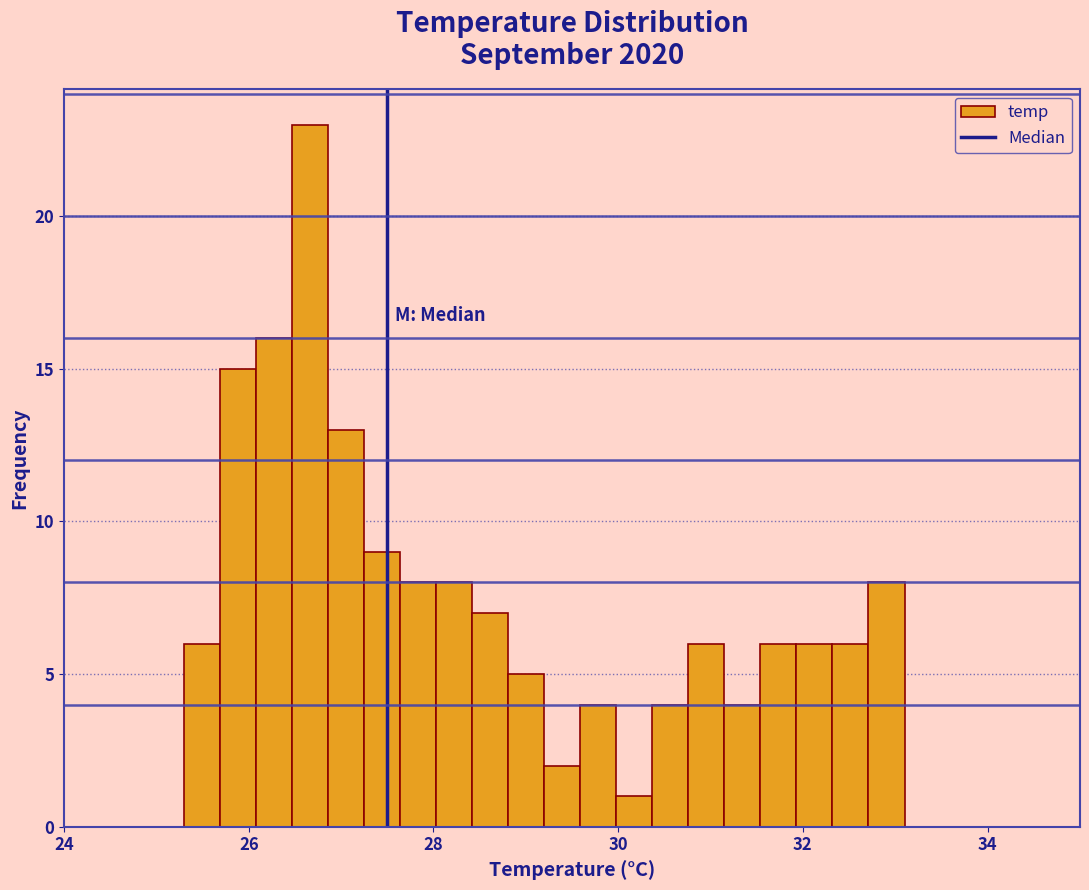

Read against the x-axis, roughly where is the centre of the tallest bar?

26.6